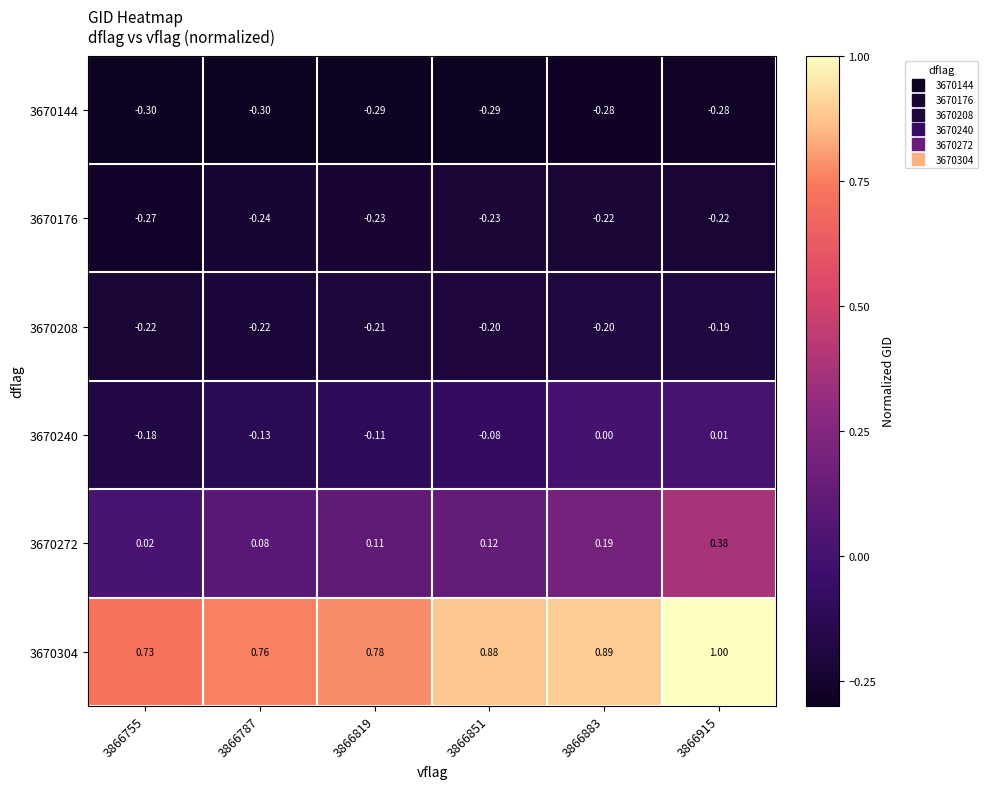

Between 3866819 and 3866915, which series saw the biggest shift?

3670272